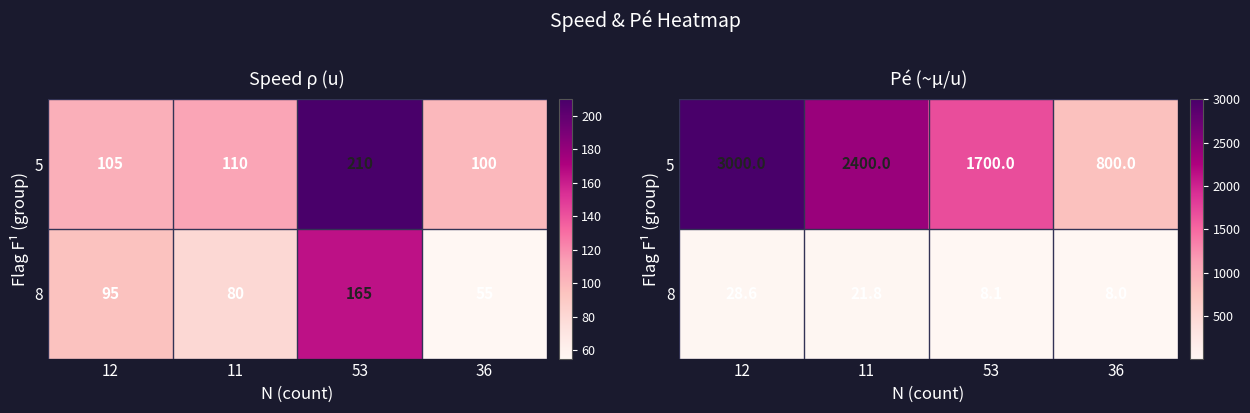

Is the value of 5 at 12 greater than the value of 8 at 53?

Yes